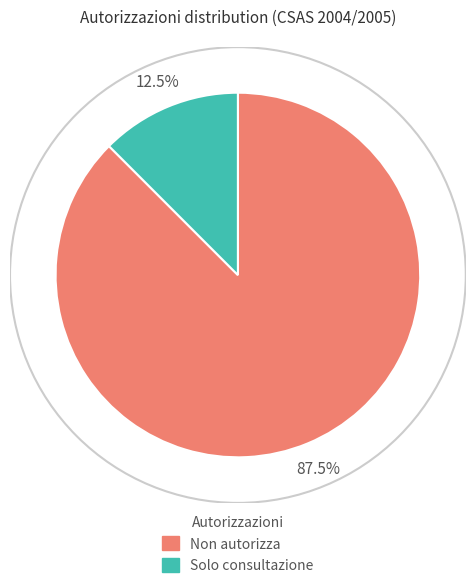

Which slice is the smallest?

Solo consultazione